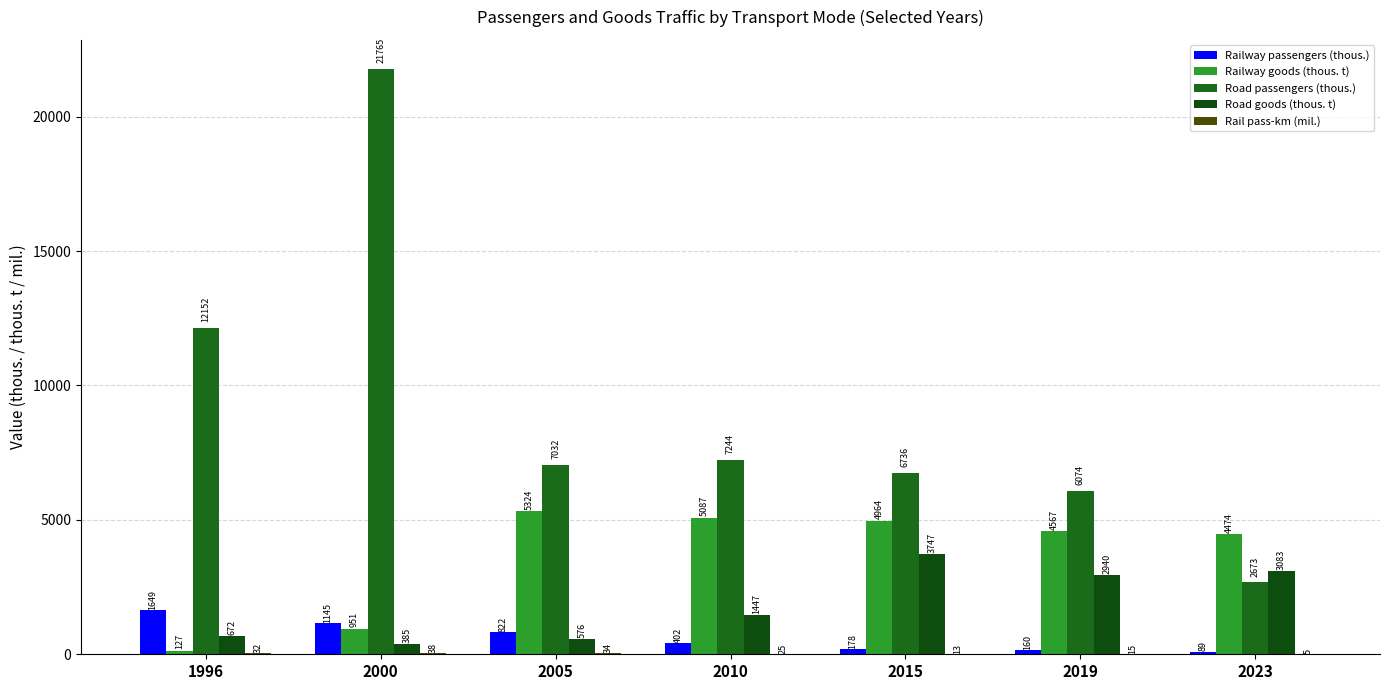

Does the chart contain stacked bars?

No